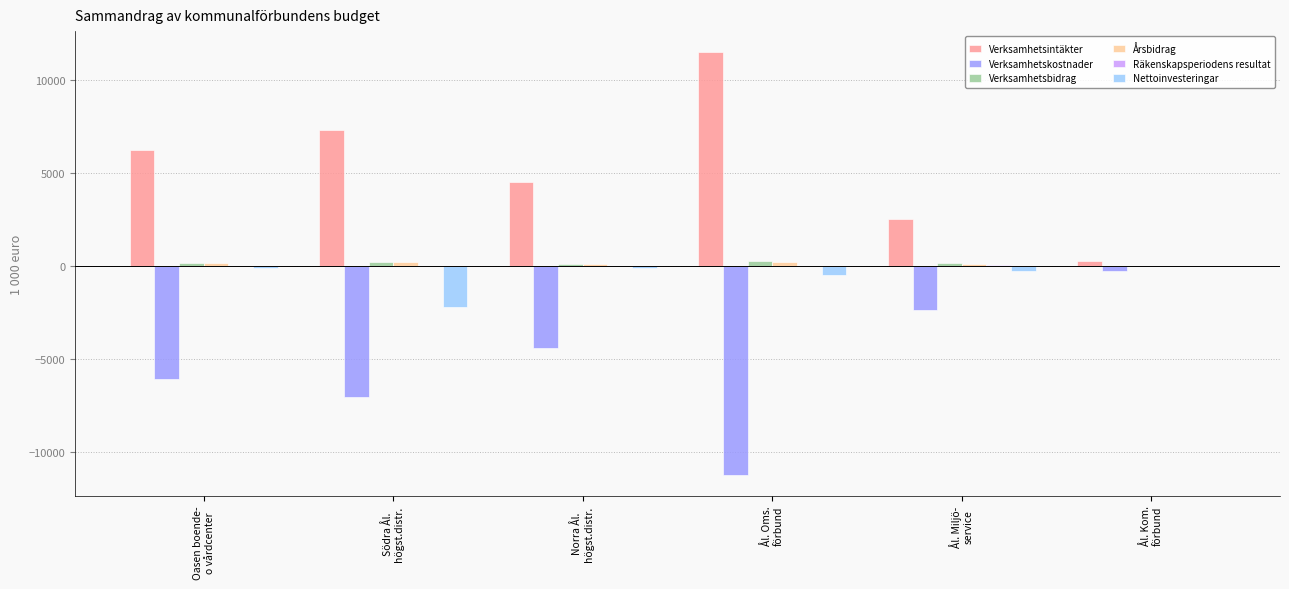

Which series has the largest total across all categories?

Verksamhetsintäkter